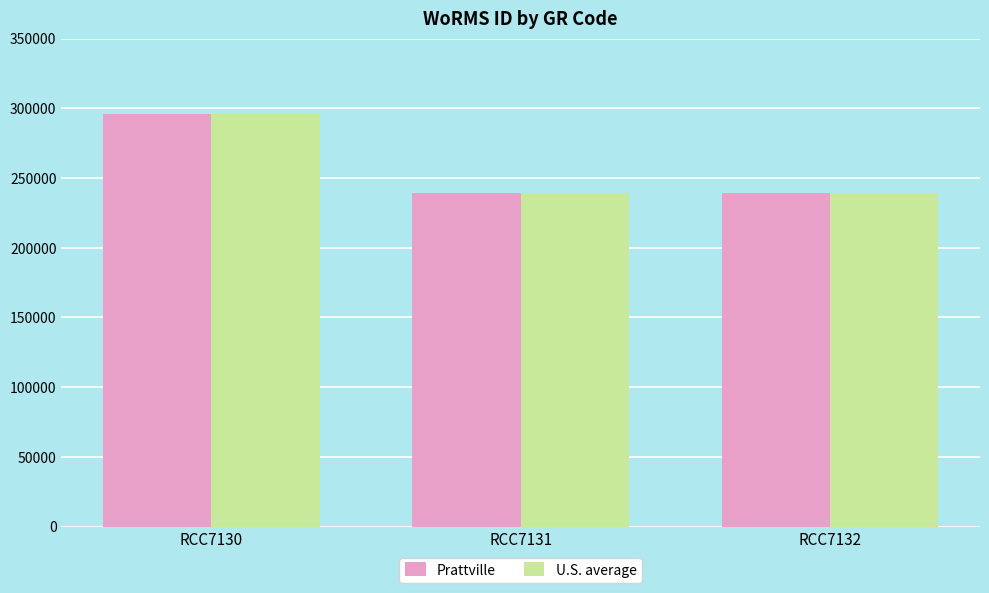

What is the difference between the maximum and minimum values in the U.S. average series?

56663